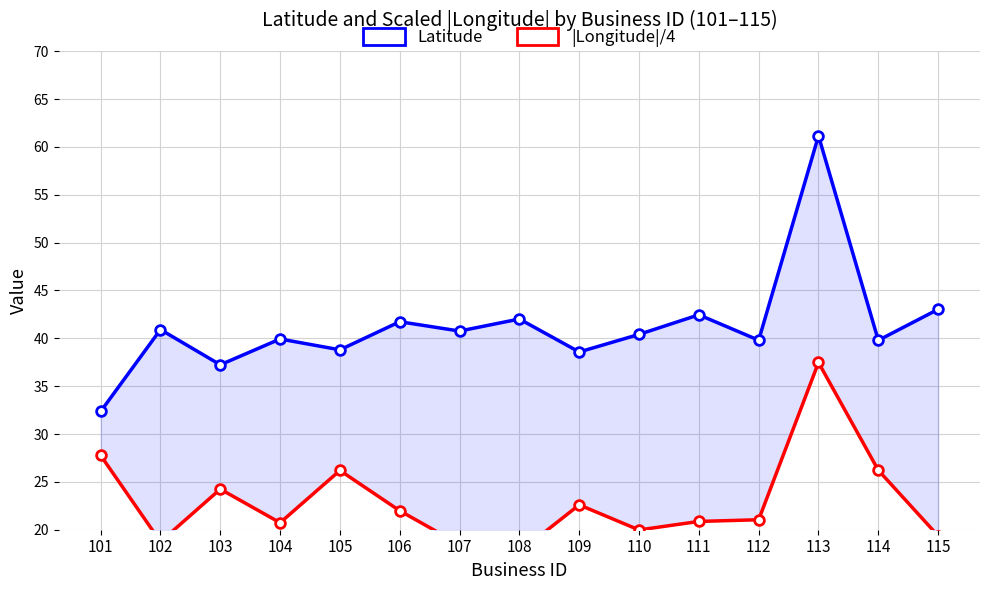

What is the value of the Latitude point at the 3rd from the left?

37.2